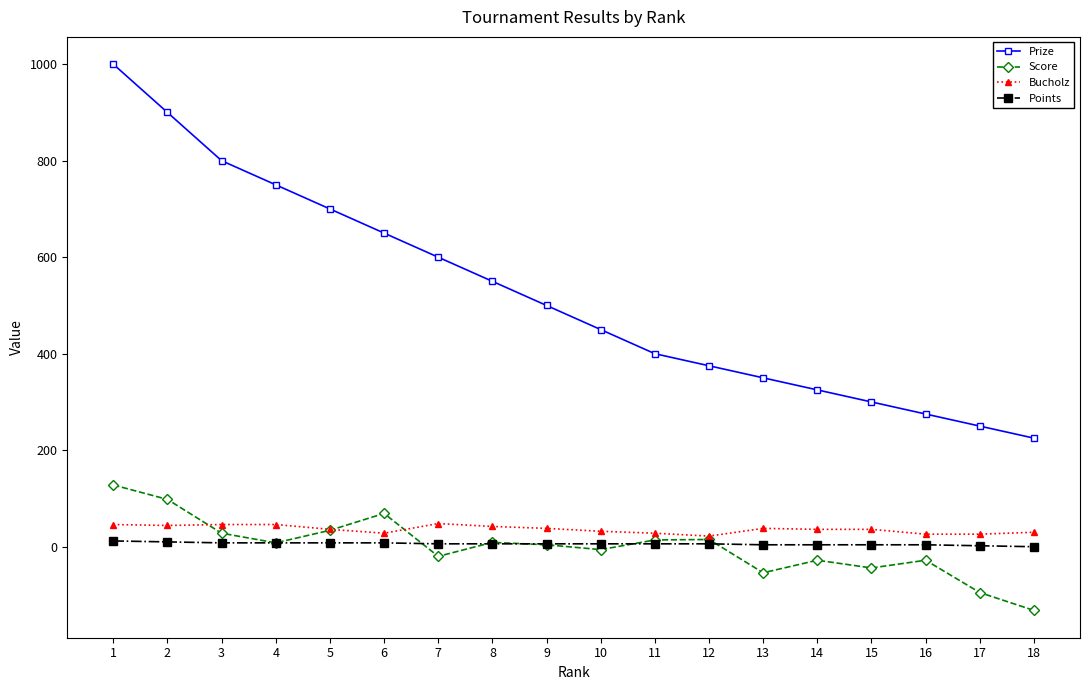

Which series has the widest spread of values?

Prize